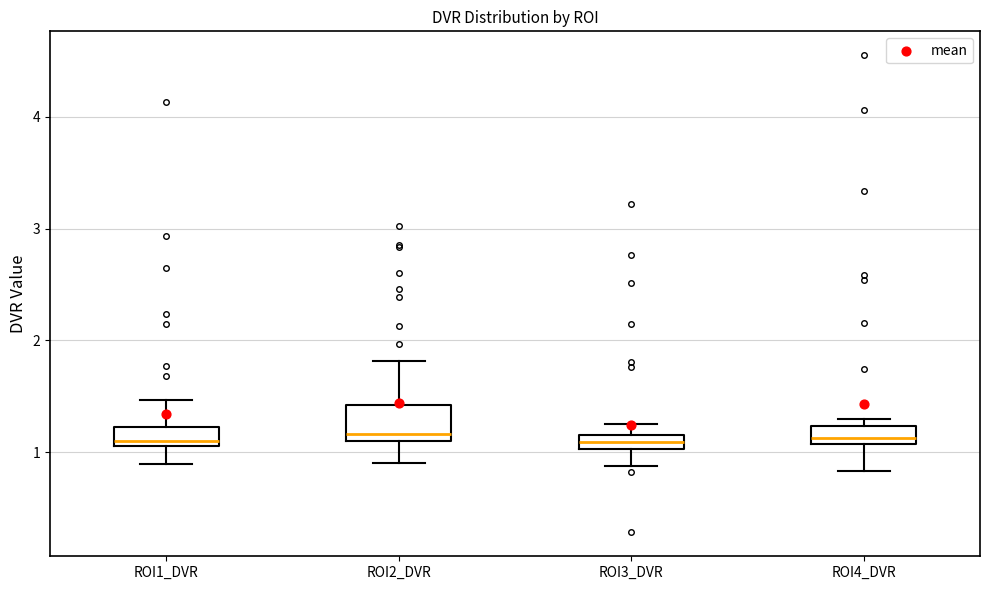

Which box is the tallest, from its lower edge to its upper edge?

ROI2_DVR